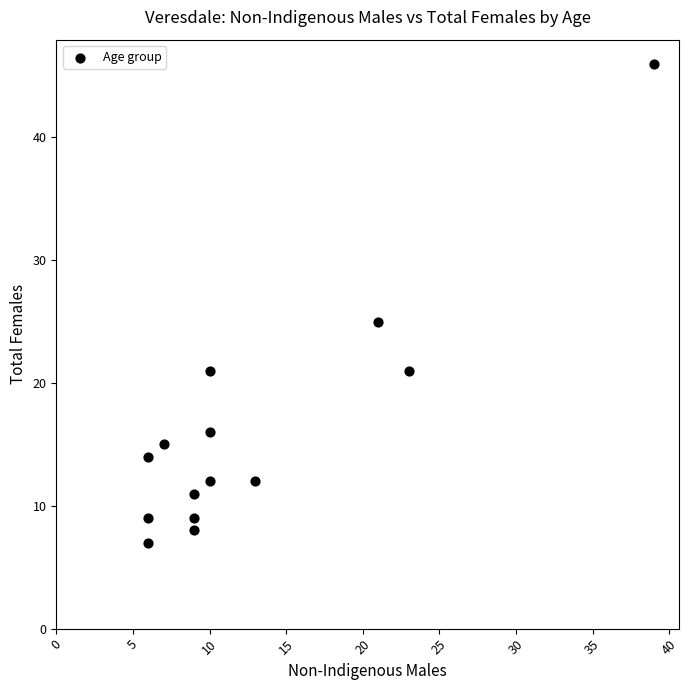

What is the range of X values (max minus min)?

33